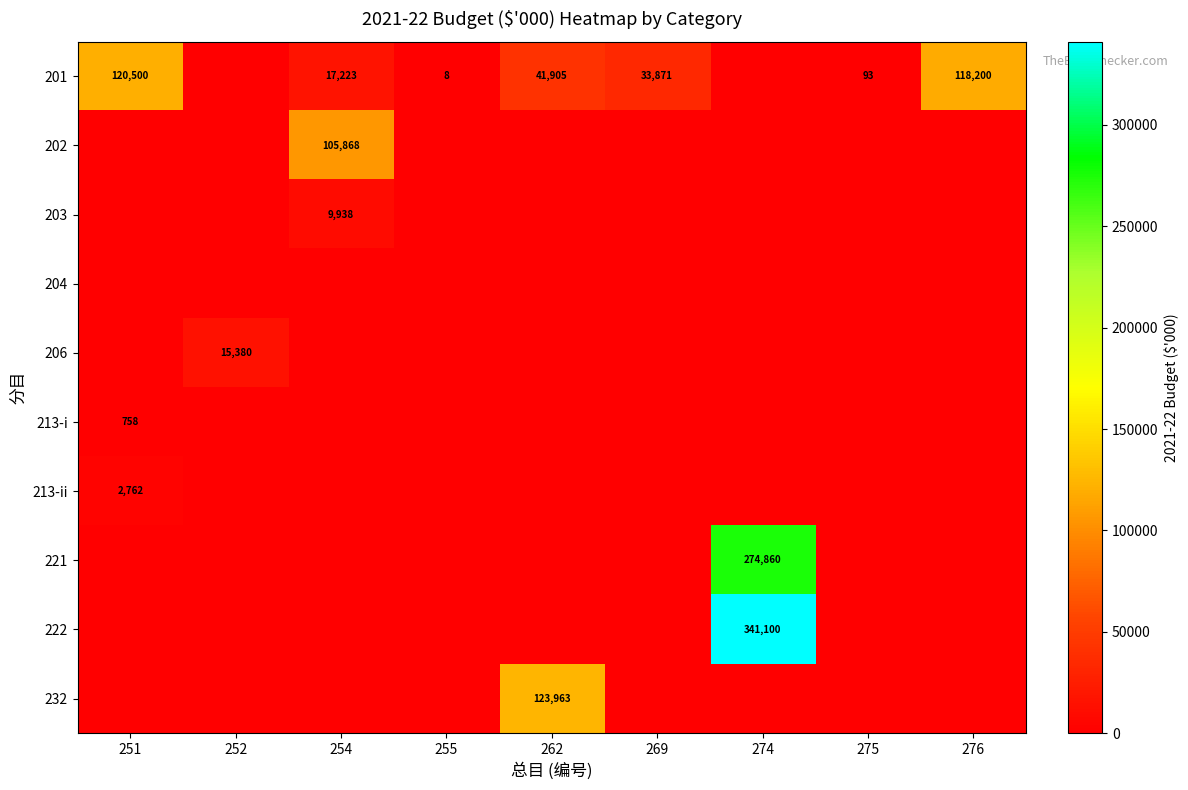

True or false: 221 has a value of 428770 at 274.

False